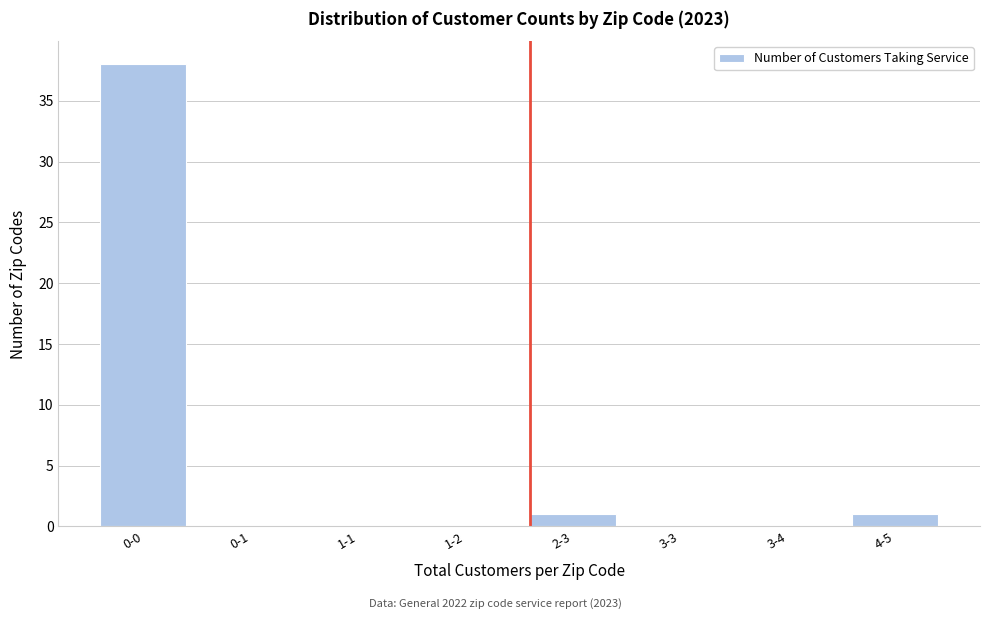

Reading left to right, extract all data points from this chart.

0-0=38	0-1=0	1-1=0	1-2=0	2-3=1	3-3=0	3-4=0	4-5=1